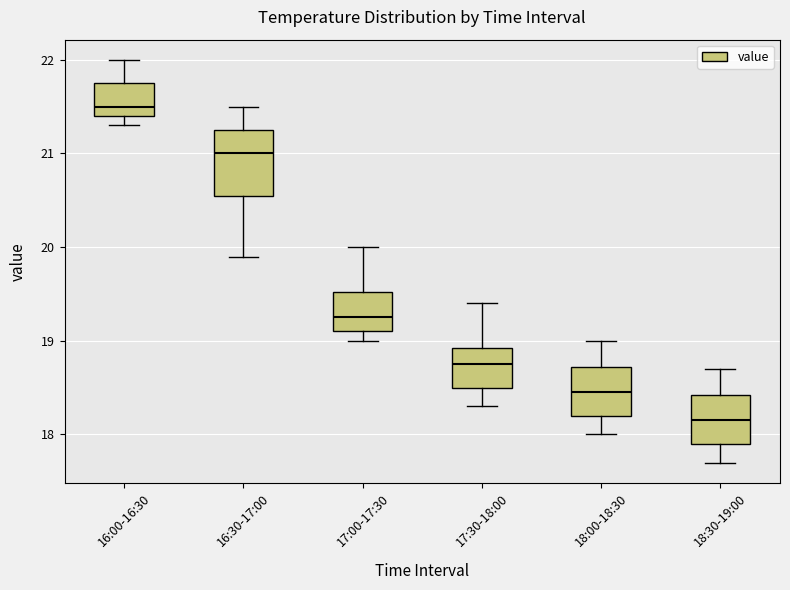

Reading left to right, transcribe this box plot: for each box, give where its median line is, the range the box spans, and where its two whiskers end, as read against the y-axis. The values are not printed on the chart, so give them approximately, as read against the axis.

16:00-16:30: median 21.5, box 21.4 to 21.8, whiskers 21.3 to 22.0
16:30-17:00: median 21.0, box 20.6 to 21.3, whiskers 19.9 to 21.5
17:00-17:30: median 19.3, box 19.1 to 19.5, whiskers 19.0 to 20.0
17:30-18:00: median 18.8, box 18.5 to 18.9, whiskers 18.3 to 19.4
18:00-18:30: median 18.5, box 18.2 to 18.7, whiskers 18.0 to 19.0
18:30-19:00: median 18.2, box 17.9 to 18.4, whiskers 17.7 to 18.7